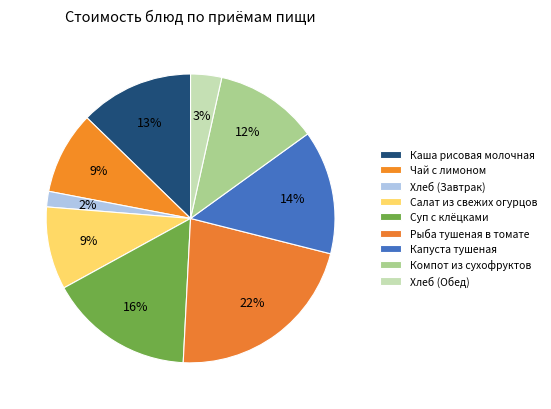

Combined, do Хлеб (Завтрак) and Рыба тушеная в томате account for over 50%?

No